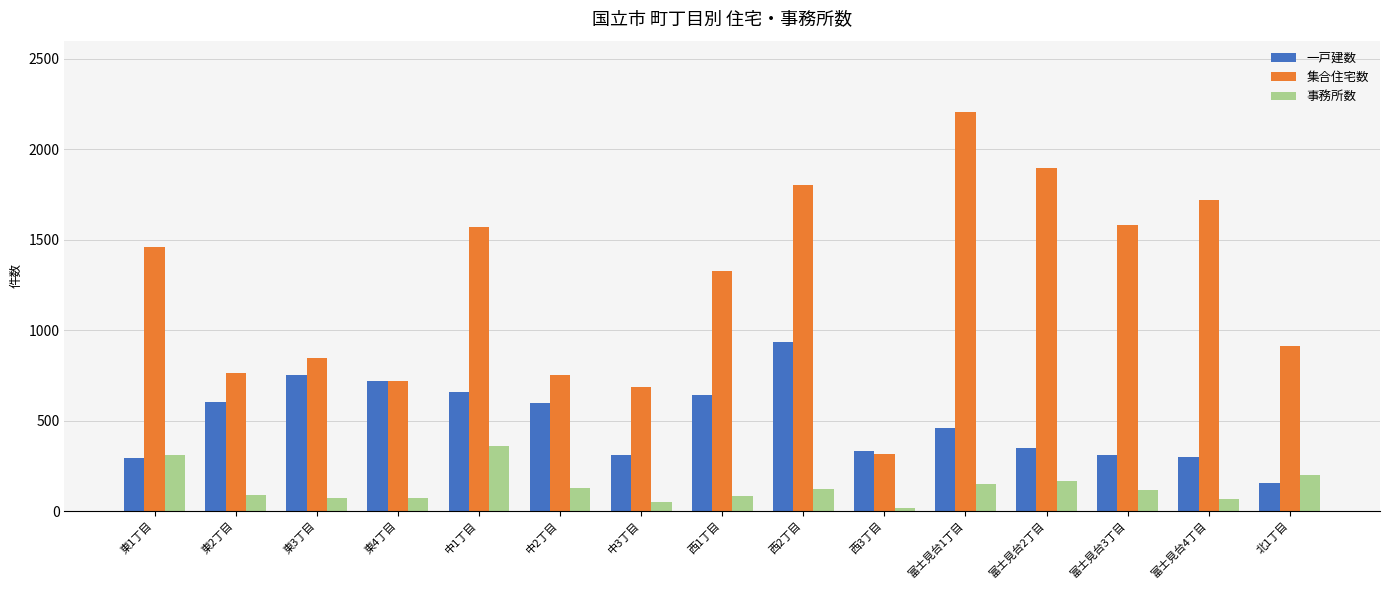

What is the difference between the maximum and minimum values in the 事務所数 series?

342